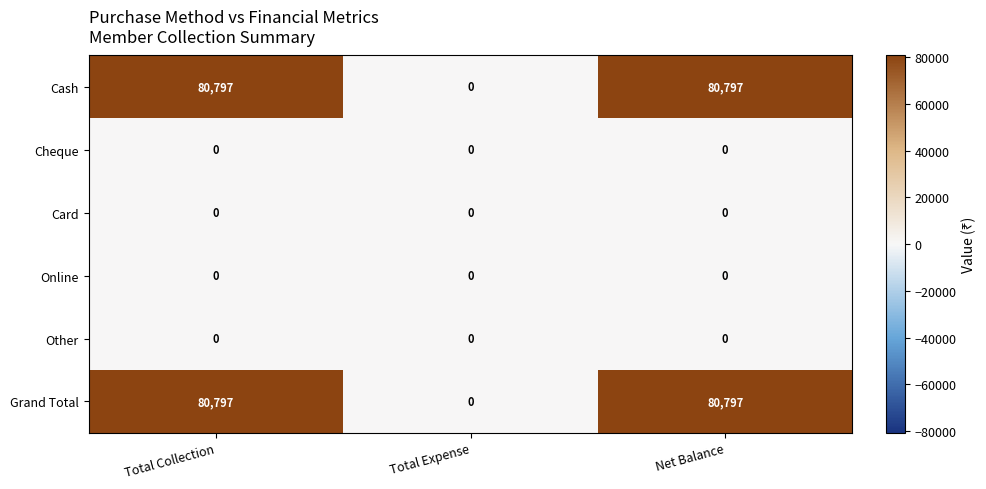

Reading left to right, what are all the values shown in this chart?

Cash: Total Collection=80797	Total Expense=0	Net Balance=80797
Cheque: Total Collection=0	Total Expense=0	Net Balance=0
Card: Total Collection=0	Total Expense=0	Net Balance=0
Online: Total Collection=0	Total Expense=0	Net Balance=0
Other: Total Collection=0	Total Expense=0	Net Balance=0
Grand Total: Total Collection=80797	Total Expense=0	Net Balance=80797